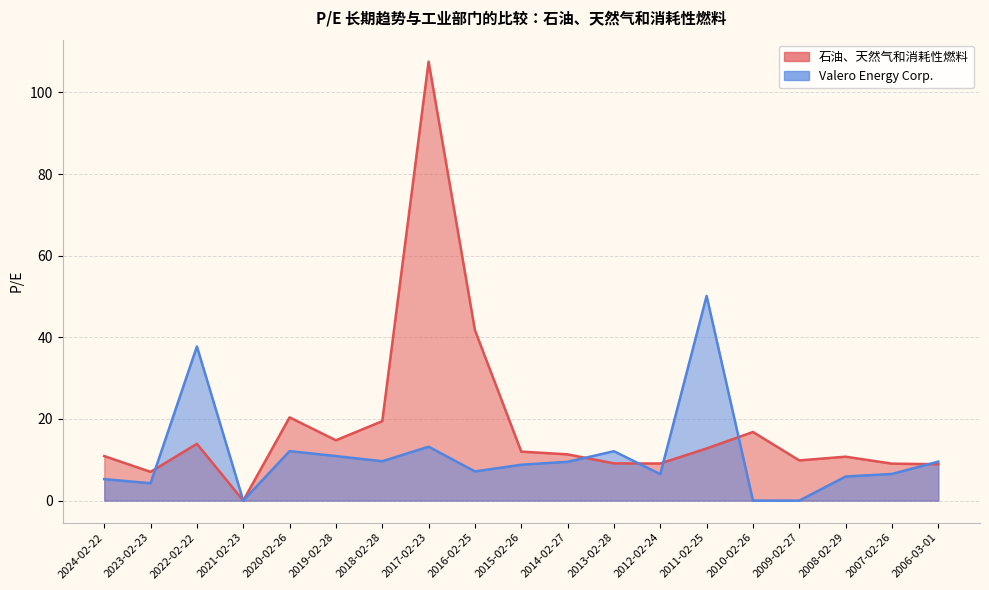

True or false: Valero Energy Corp. has a value of -31.3 at 2021-02-23.

False